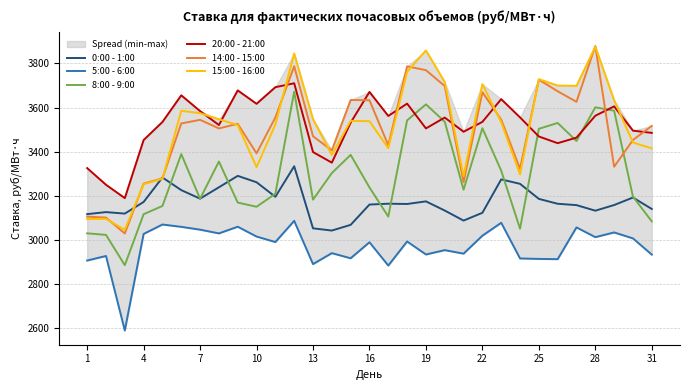

Reading left to right, transcribe all the data shown in this chart.

0:00 - 1:00: 3116.7	3125.8	3119.1	3171.8	3282.9	3225.5	3186.8	3238.3	3290.2	3261.2	3195.3	3333.8	3052.4	3042.2	3068.0	3160.1	3163.9	3162.7	3174.5	3132.9	3087.4	3122.7	3274.1	3254.1	3185.8	3163.6	3157.5	3132.3	3157.8	3191.9	3140.1
5:00 - 6:00: 2906.3	2926.9	2589.1	3026.9	3069.6	3059.1	3046.3	3029.3	3059.6	3015.0	2990.1	3086.2	2890.2	2939.8	2916.6	2989.1	2883.5	2992.7	2933.7	2953.4	2937.5	3018.9	3077.4	2915.8	2913.7	2912.5	3056.5	3012.3	3033.7	3006.7	2933.2
8:00 - 9:00: 3029.7	3022.5	2885.3	3116.3	3153.7	3388.8	3186.1	3355.1	3169.1	3150.1	3209.0	3672.0	3182.3	3302.8	3385.3	3237.6	3105.5	3541.8	3614.3	3535.5	3227.4	3506.0	3313.8	3050.4	3503.5	3529.9	3448.2	3600.9	3585.6	3195.9	3083.9
20:00 - 21:00: 3325.3	3249.8	3189.3	3452.6	3534.5	3655.4	3583.8	3520.7	3677.6	3616.8	3692.1	3709.9	3398.1	3350.0	3531.4	3670.8	3561.8	3617.7	3505.3	3554.5	3490.2	3534.9	3638.0	3555.2	3468.7	3438.3	3463.5	3562.7	3605.2	3495.1	3484.9
14:00 - 15:00: 3105.4	3101.0	3028.9	3255.0	3278.8	3527.8	3544.1	3505.2	3526.0	3392.2	3554.8	3787.2	3469.8	3405.7	3634.2	3632.9	3428.8	3786.6	3769.3	3697.3	3261.5	3669.5	3545.3	3322.1	3726.1	3673.7	3625.8	3878.5	3331.6	3452.7	3516.8
15:00 - 16:00: 3094.8	3095.1	3045.4	3252.5	3276.5	3585.1	3574.2	3546.9	3520.2	3329.8	3522.9	3845.0	3547.2	3385.1	3539.6	3538.0	3415.3	3761.5	3858.9	3715.6	3289.0	3706.1	3533.5	3297.1	3728.6	3699.8	3698.2	3875.5	3633.4	3441.2	3414.8